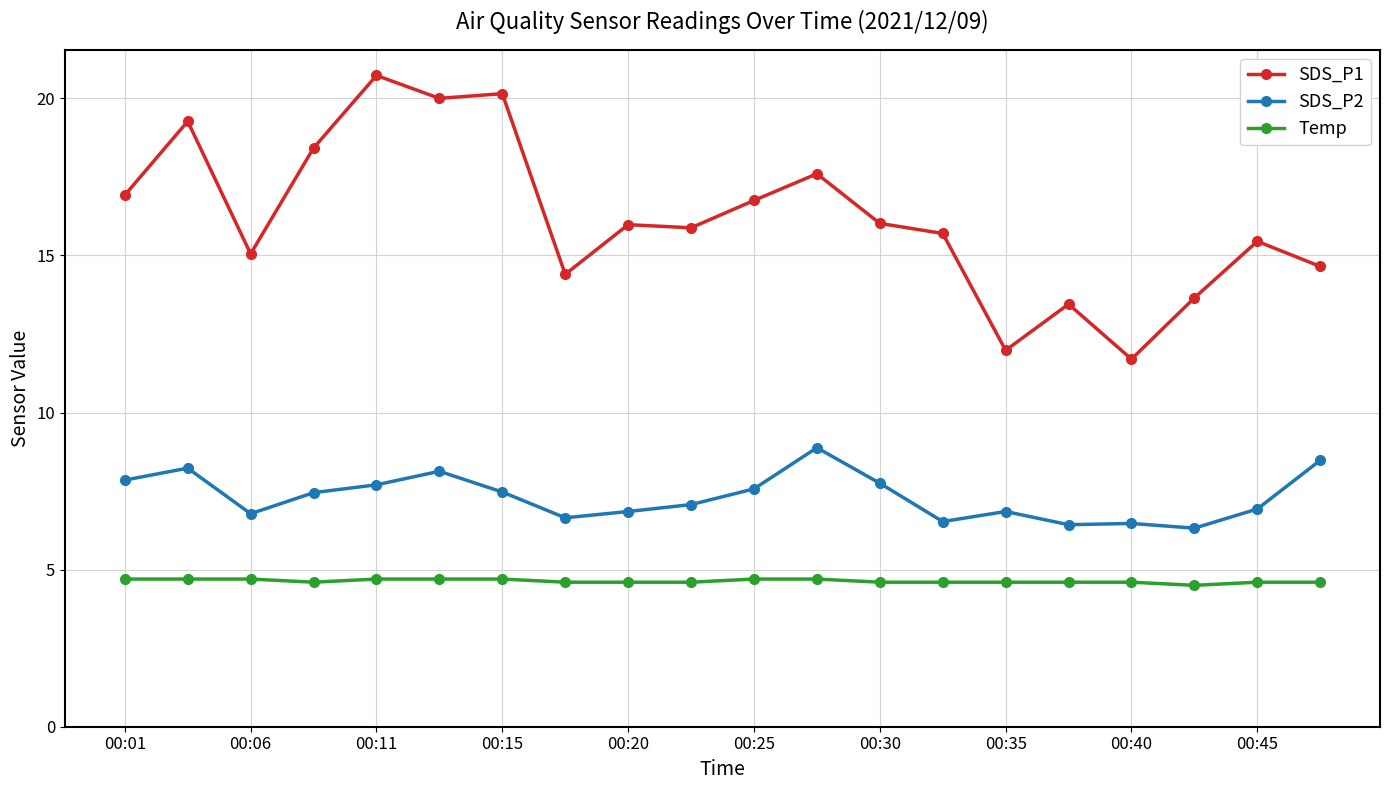

List the series in order of their overall mean, lowest first.

Temp, SDS_P2, SDS_P1